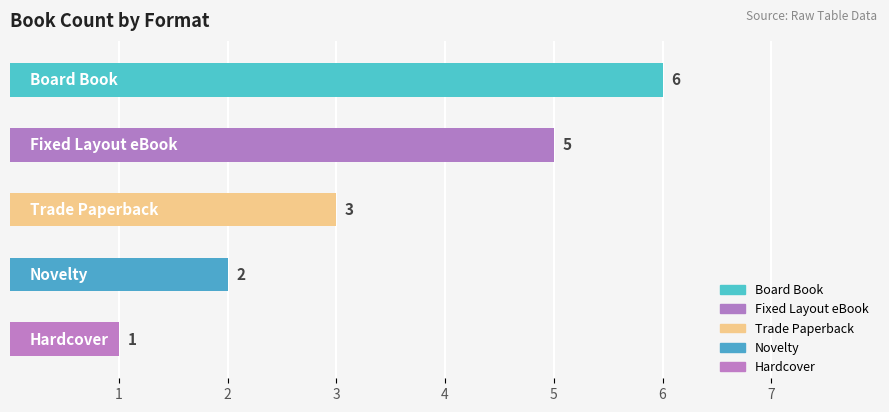

What is the difference between the maximum and minimum values?

5